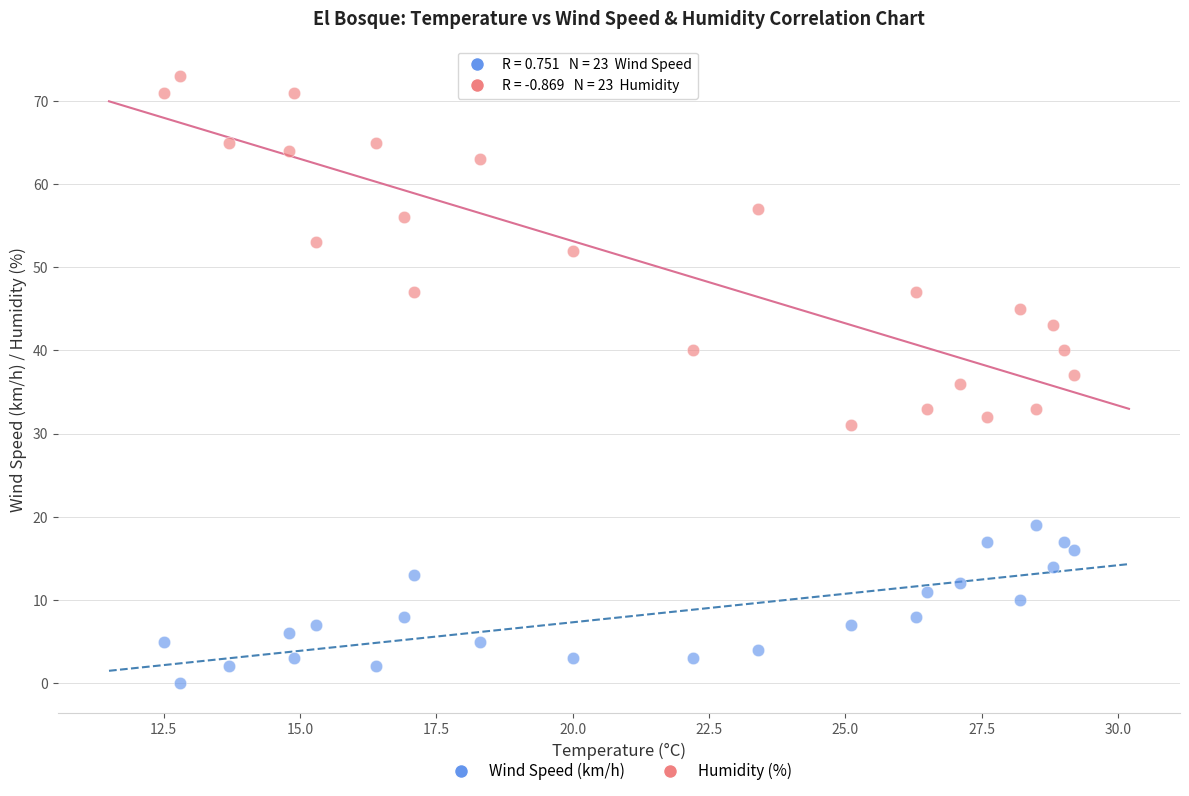

Which series has the widest spread of Y values?

Humidity (%)